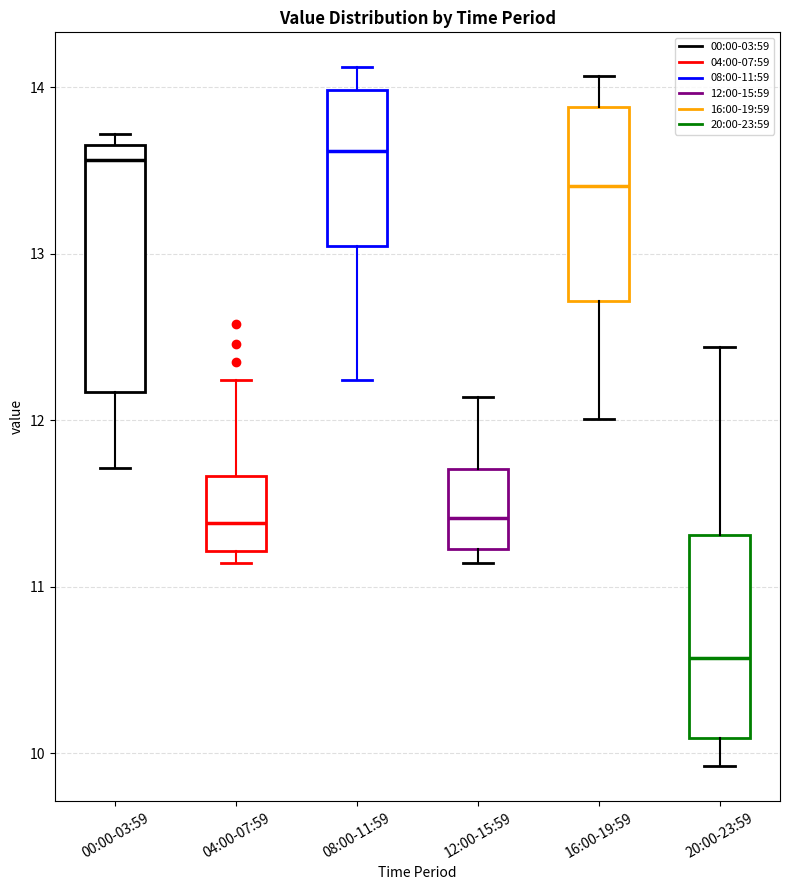

Comparing the boxes themselves (not the whiskers), which one is the tallest?

00:00-03:59